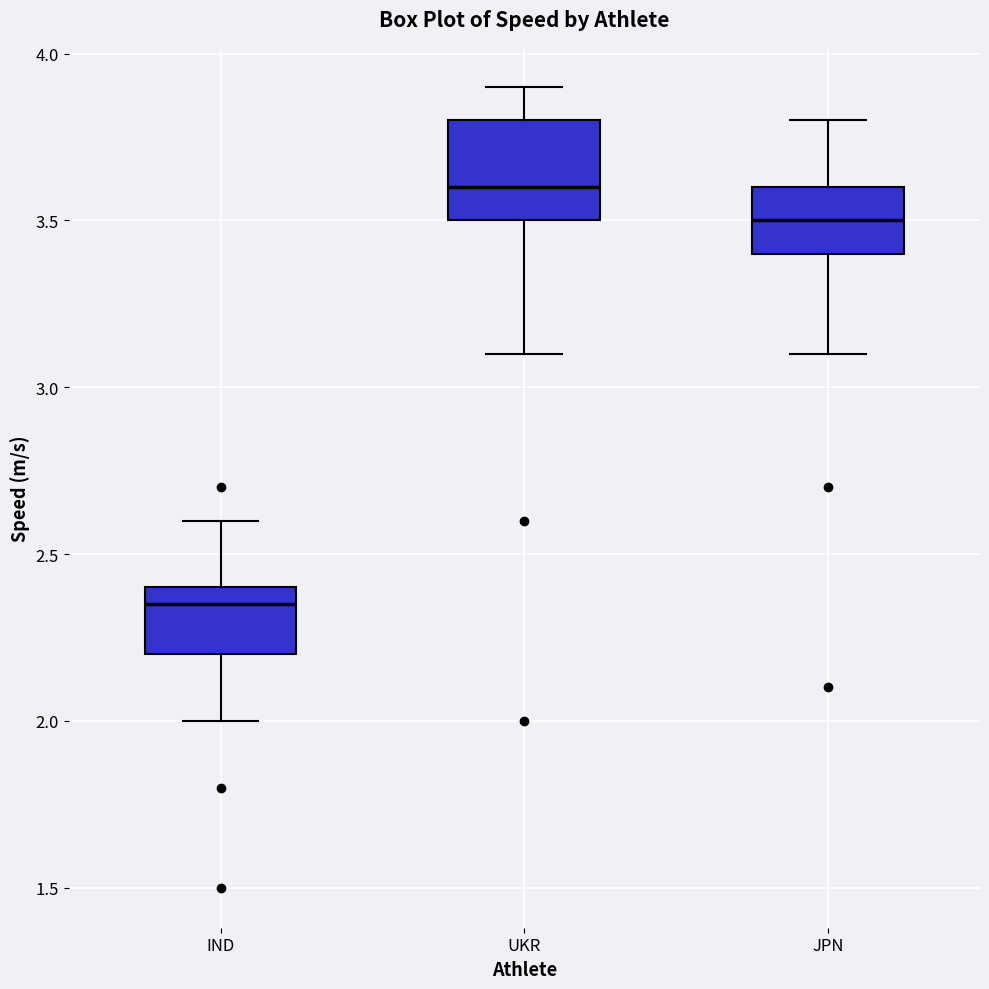

Reading left to right, transcribe this box plot: for each box, give where its median line is, the range the box spans, and where its two whiskers end, as read against the y-axis. The values are not printed on the chart, so give them approximately, as read against the axis.

IND: median 2.35, box 2.20 to 2.40, whiskers 2.00 to 2.60
UKR: median 3.60, box 3.50 to 3.80, whiskers 3.10 to 3.90
JPN: median 3.50, box 3.40 to 3.60, whiskers 3.10 to 3.80